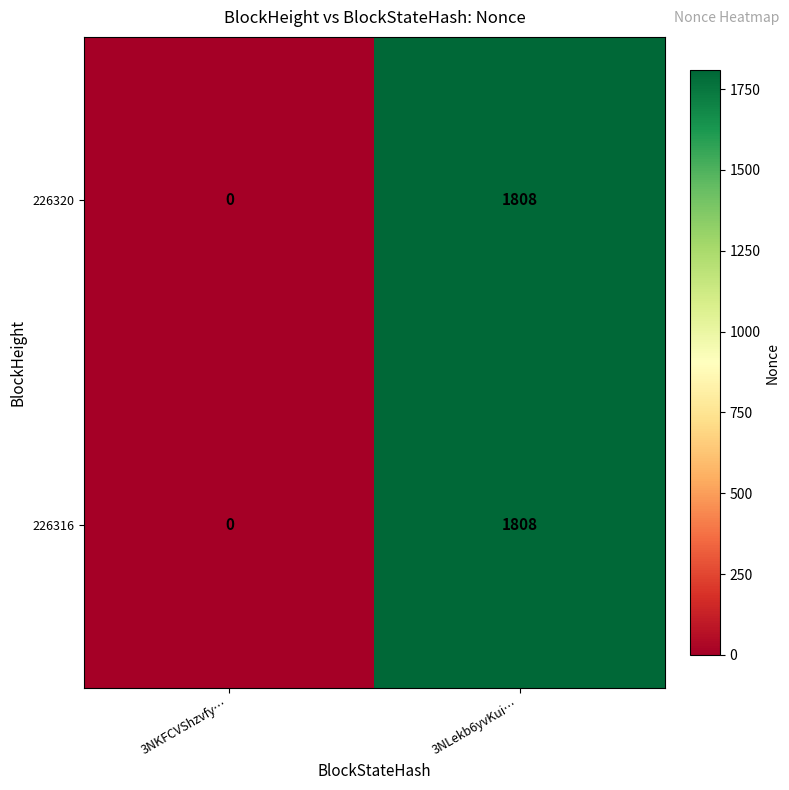

How many categories are shown in the chart?

2